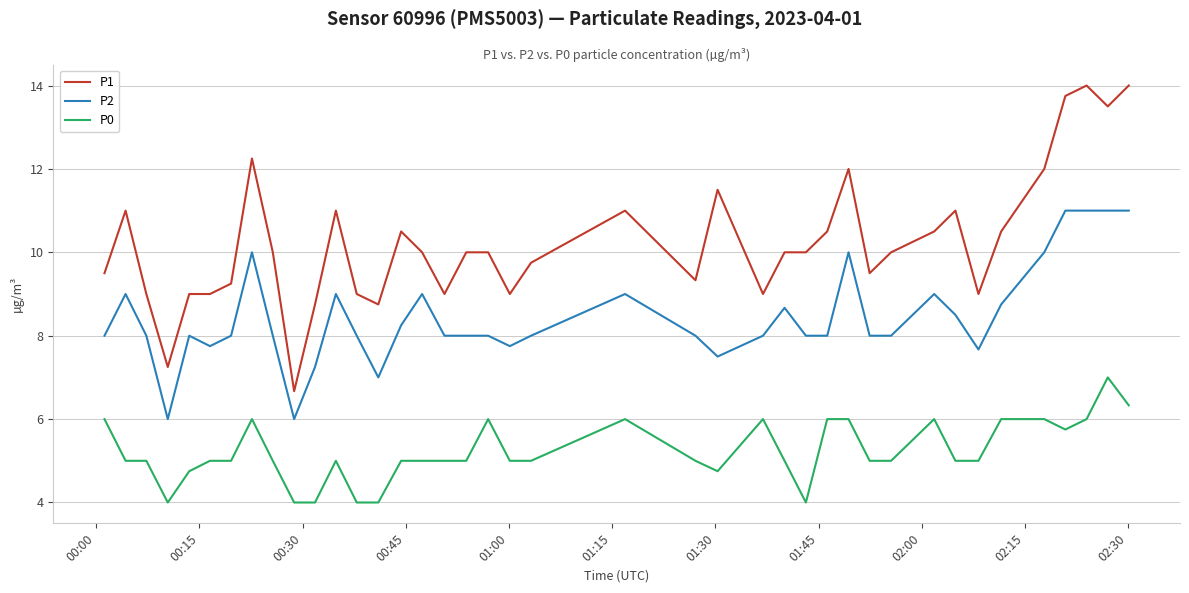

Which series has the widest spread of values?

P1